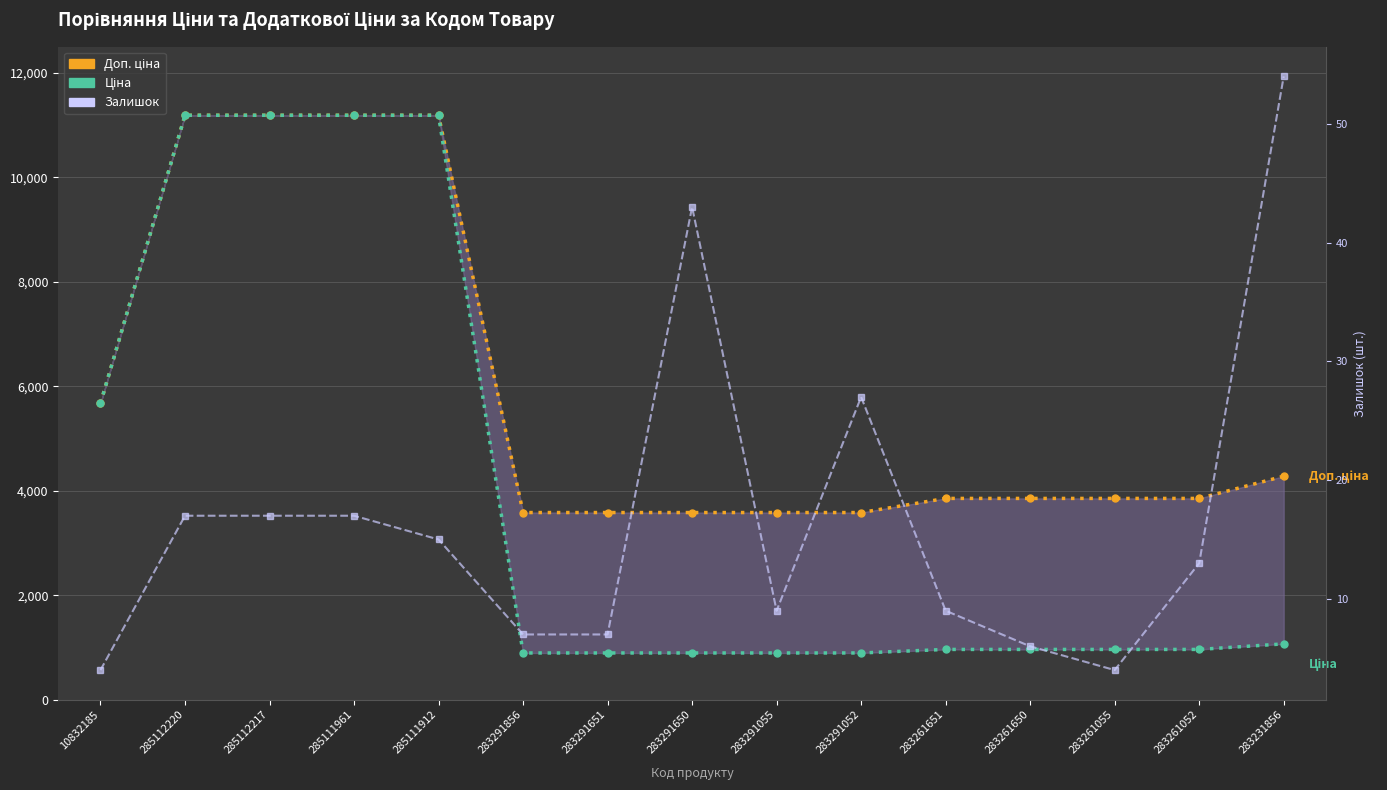

Between 285112217 and 283291055, which is larger?

285112217